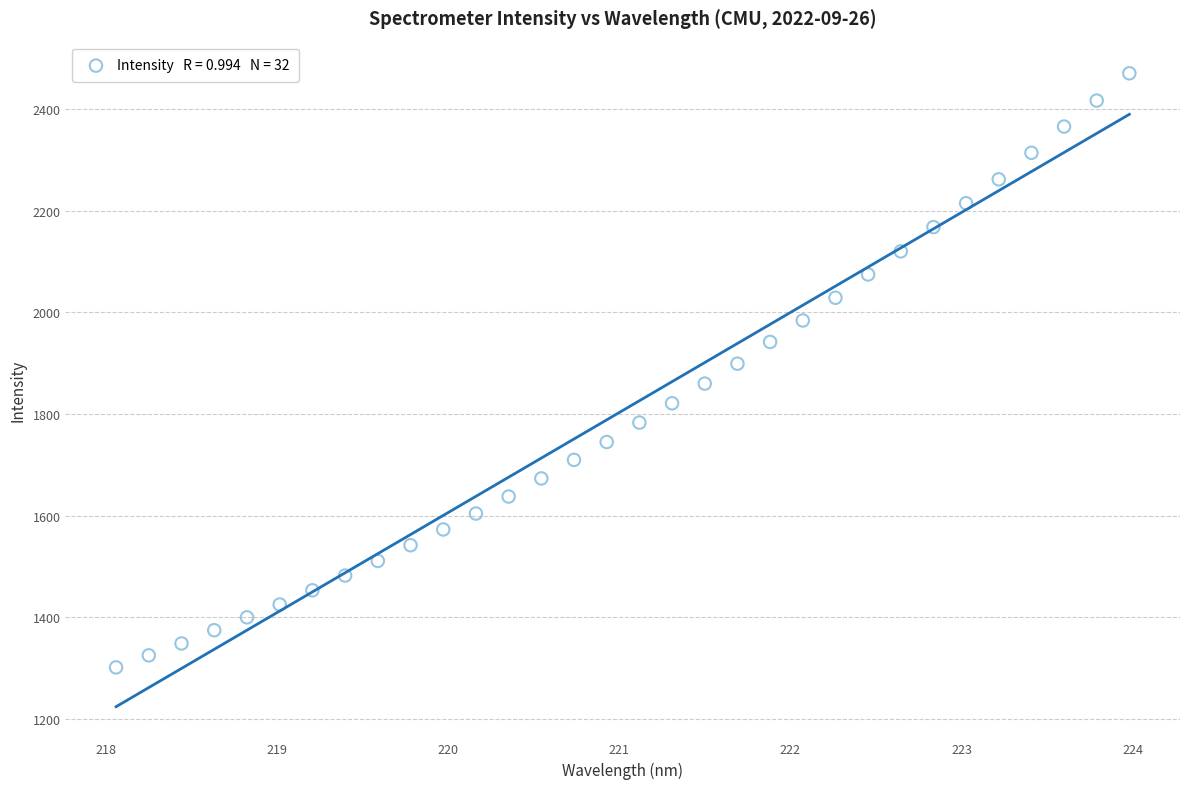

What is the range of Y values (max minus min)?

1167.9